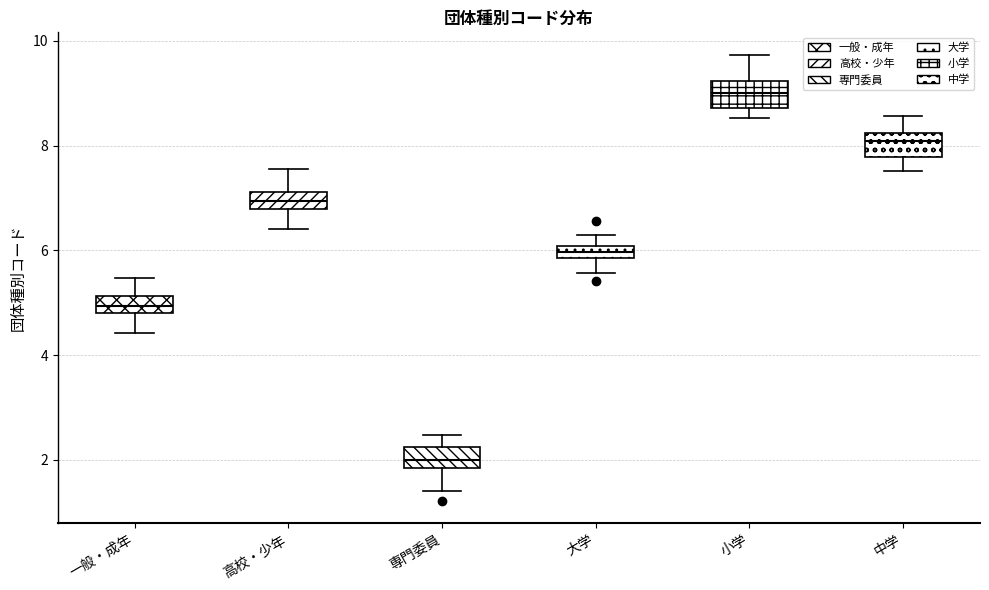

Where does the lower whisker of the box for 専門委員 end on the y-axis? The values are not printed on the chart, so give them approximately, as read against the axis.

1.4